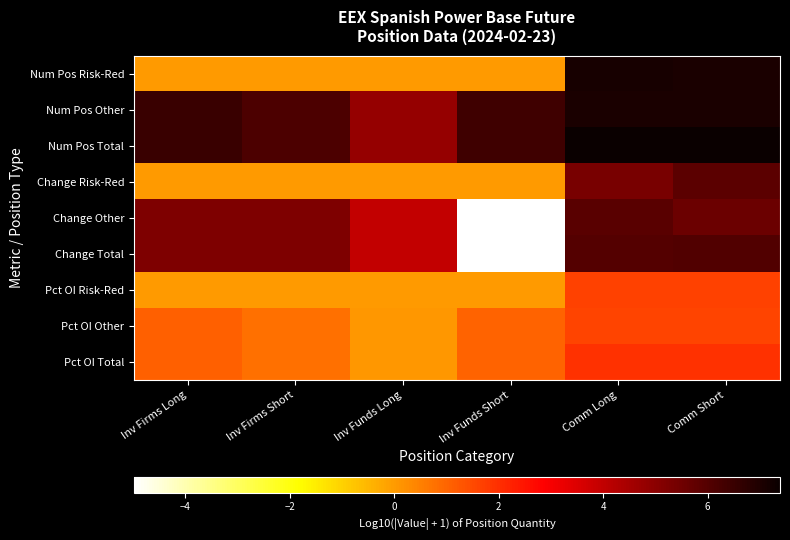

Which series has the largest total across all categories?

Num Pos Total